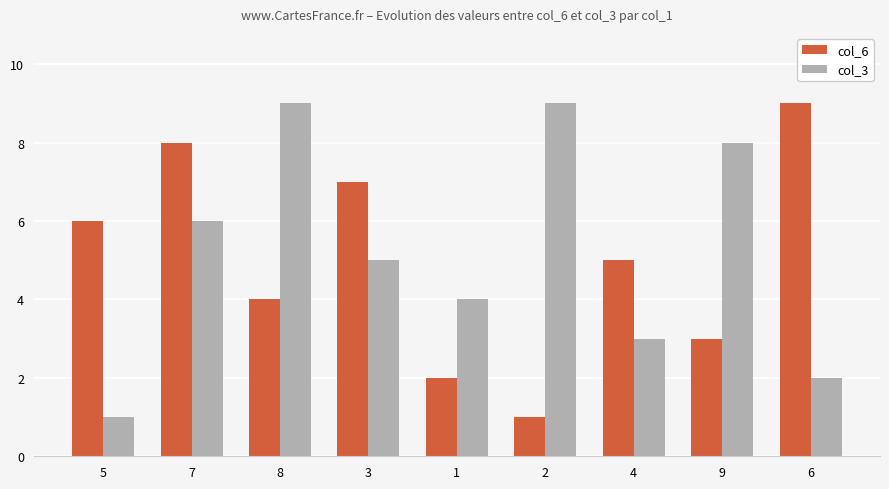

Count the col_6 values in the range 3 to 7.

5